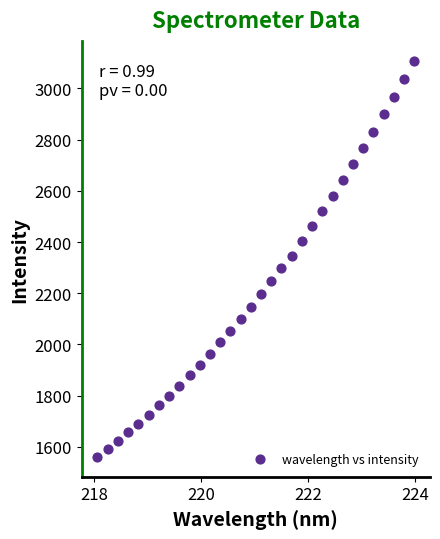

What is the range of X values (max minus min)?

5.9